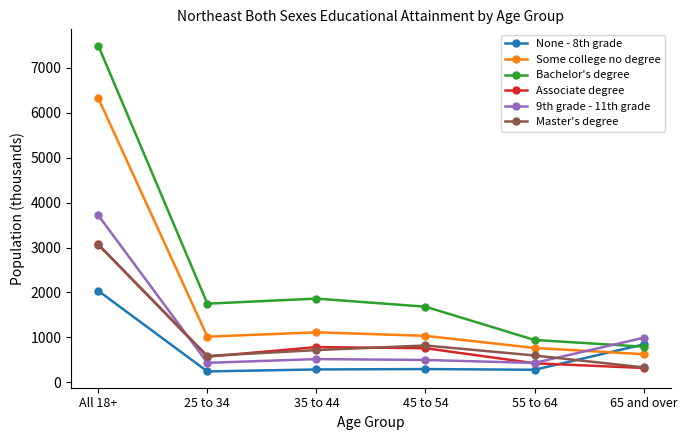

How many values in the Associate degree series are below 757?

3